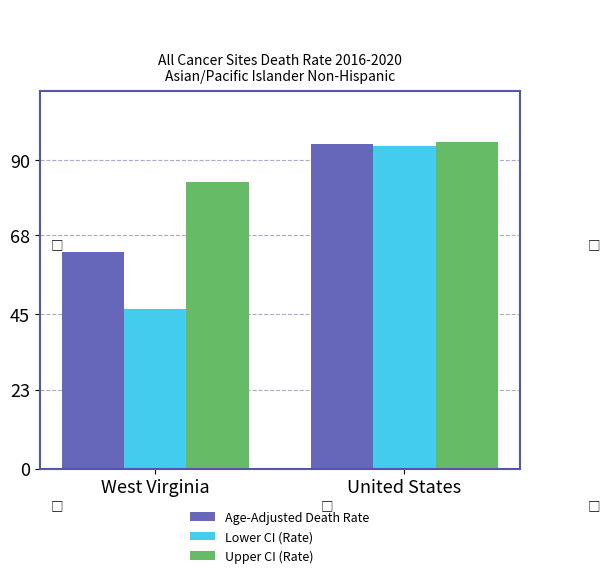

Where does the Lower CI (Rate) series first go above 93?

United States